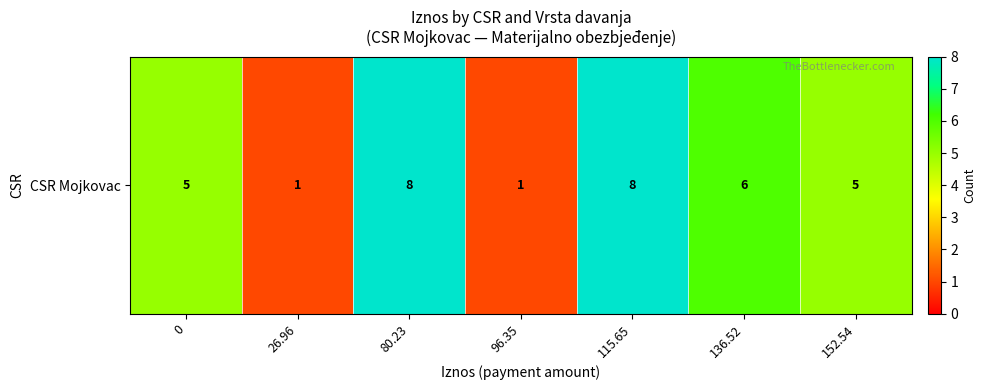

Is it true that the value at 26.96 is 0?

False